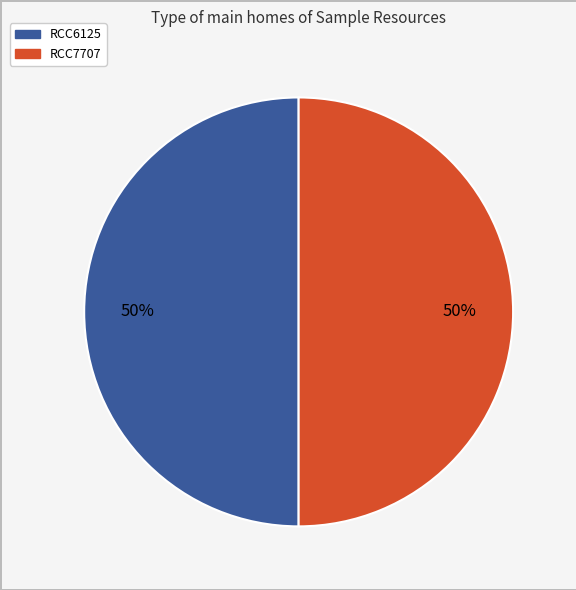

To the nearest percent, what percentage of the pie is RCC7707?

50%